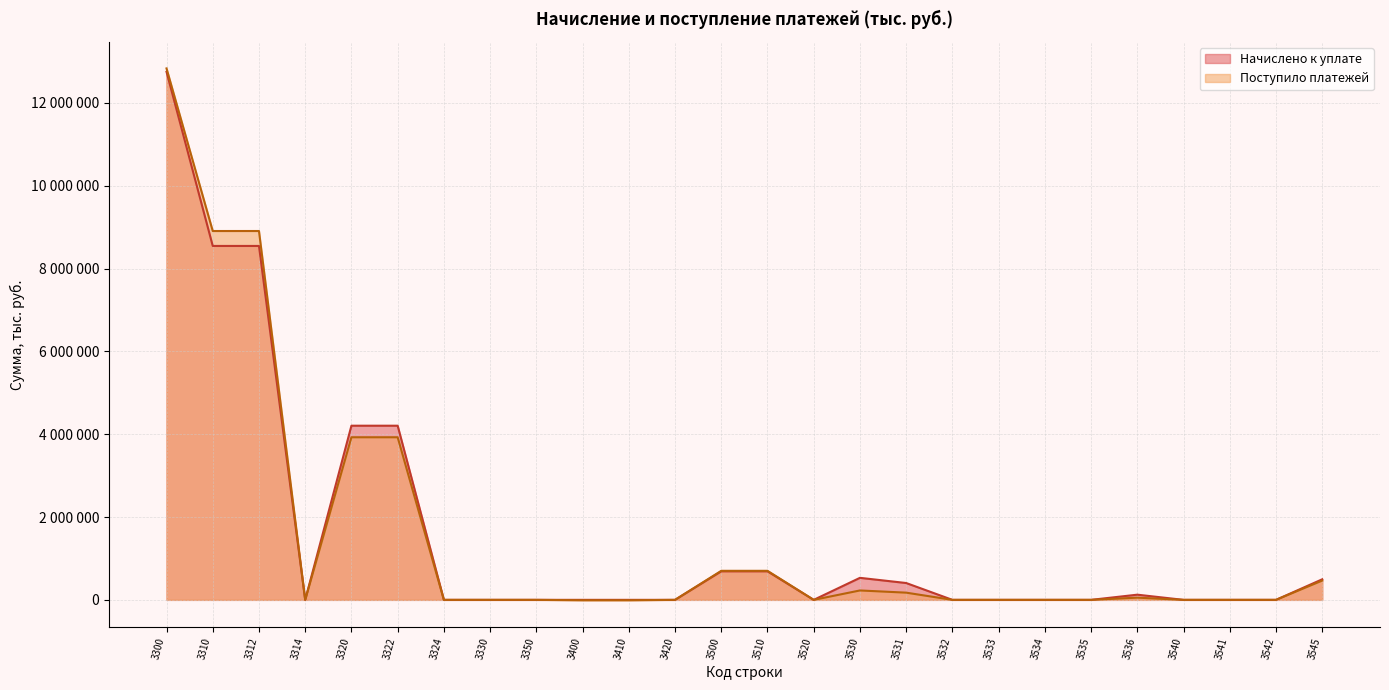

List the labels in order of Начислено к уплате value, largest first.

3300, 3310, 3312, 3320, 3322, 3500, 3510, 3530, 3545, 3531, 3536, 3400, 3410, 3314, 3324, 3330, 3350, 3420, 3520, 3532, 3533, 3534, 3535, 3540, 3541, 3542